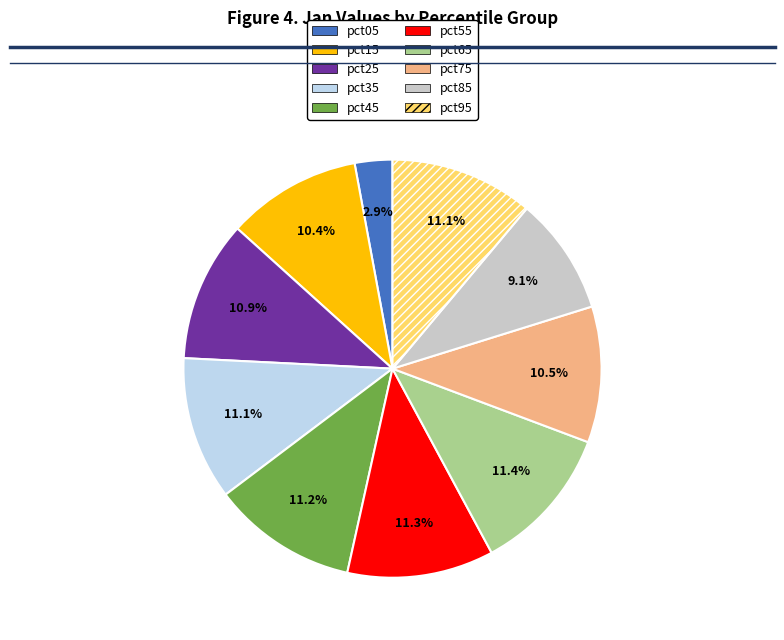

Which has a higher value, pct05 or pct55?

pct55